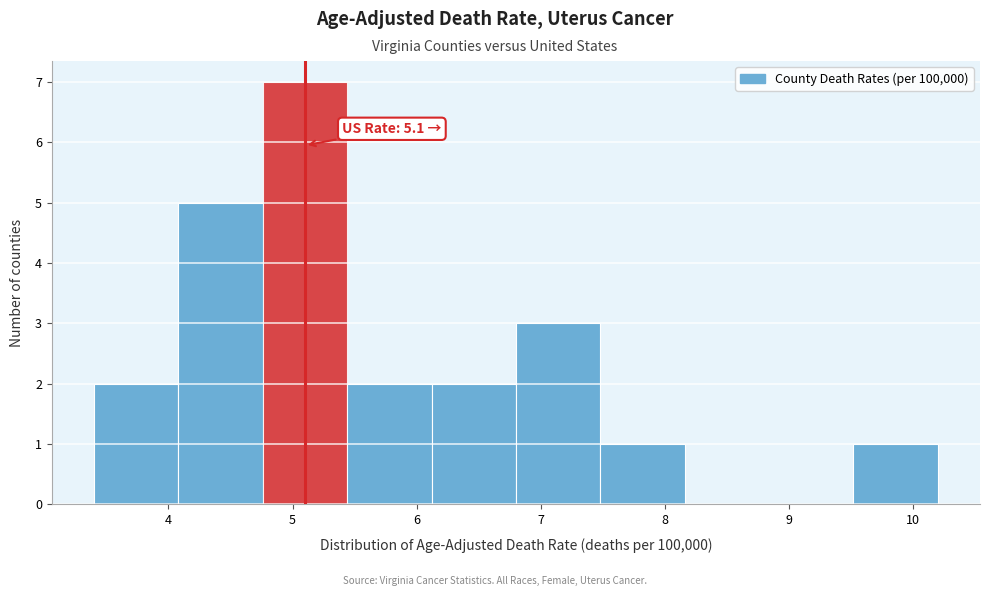

Over which range of the x-axis is the bar tallest?

4.76 to 5.44